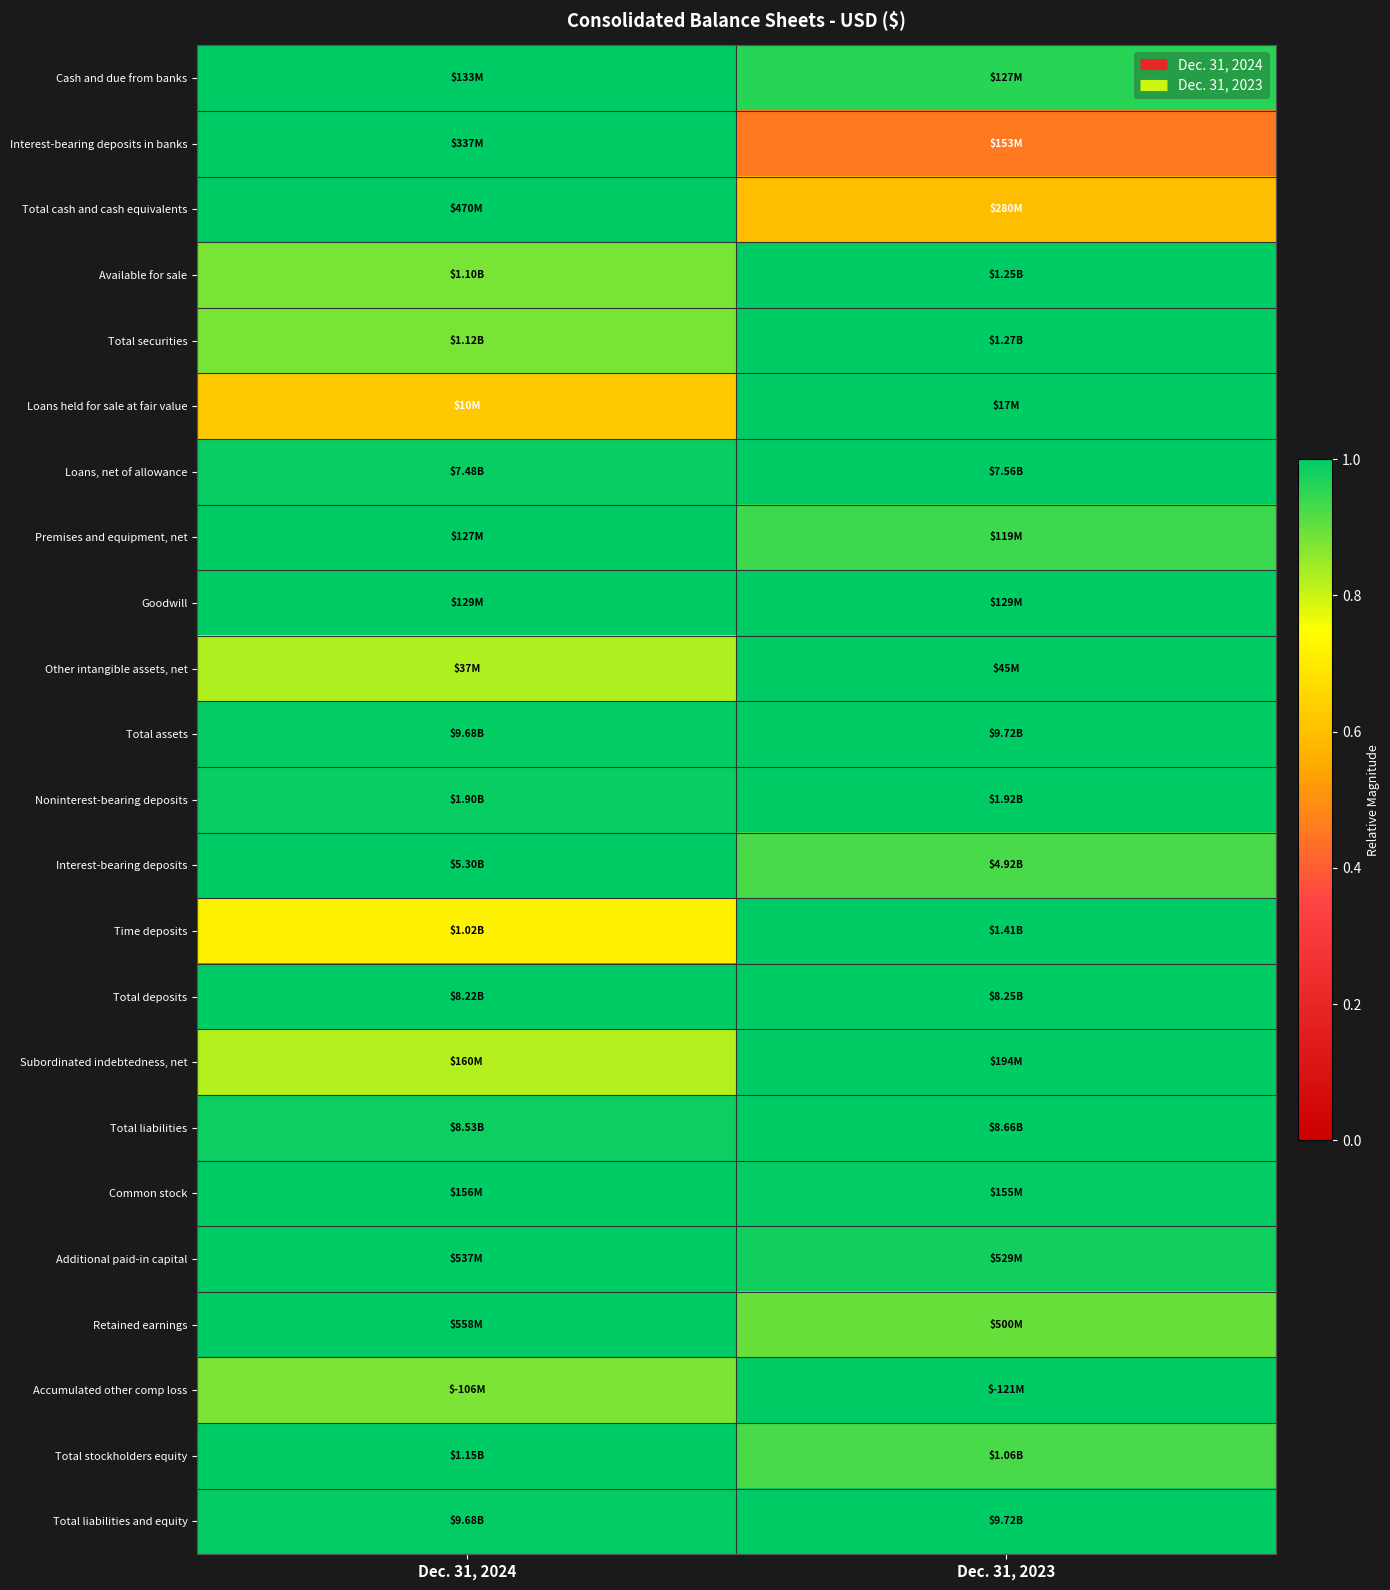

At which category is the sum across all series the highest?

Dec. 31, 2023